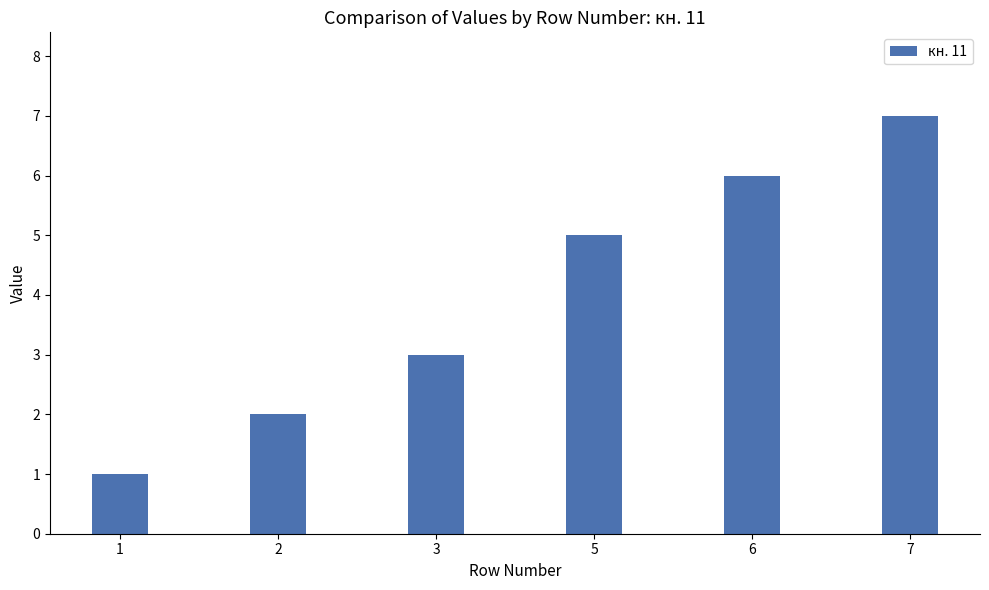

How many categories are shown in the chart?

6